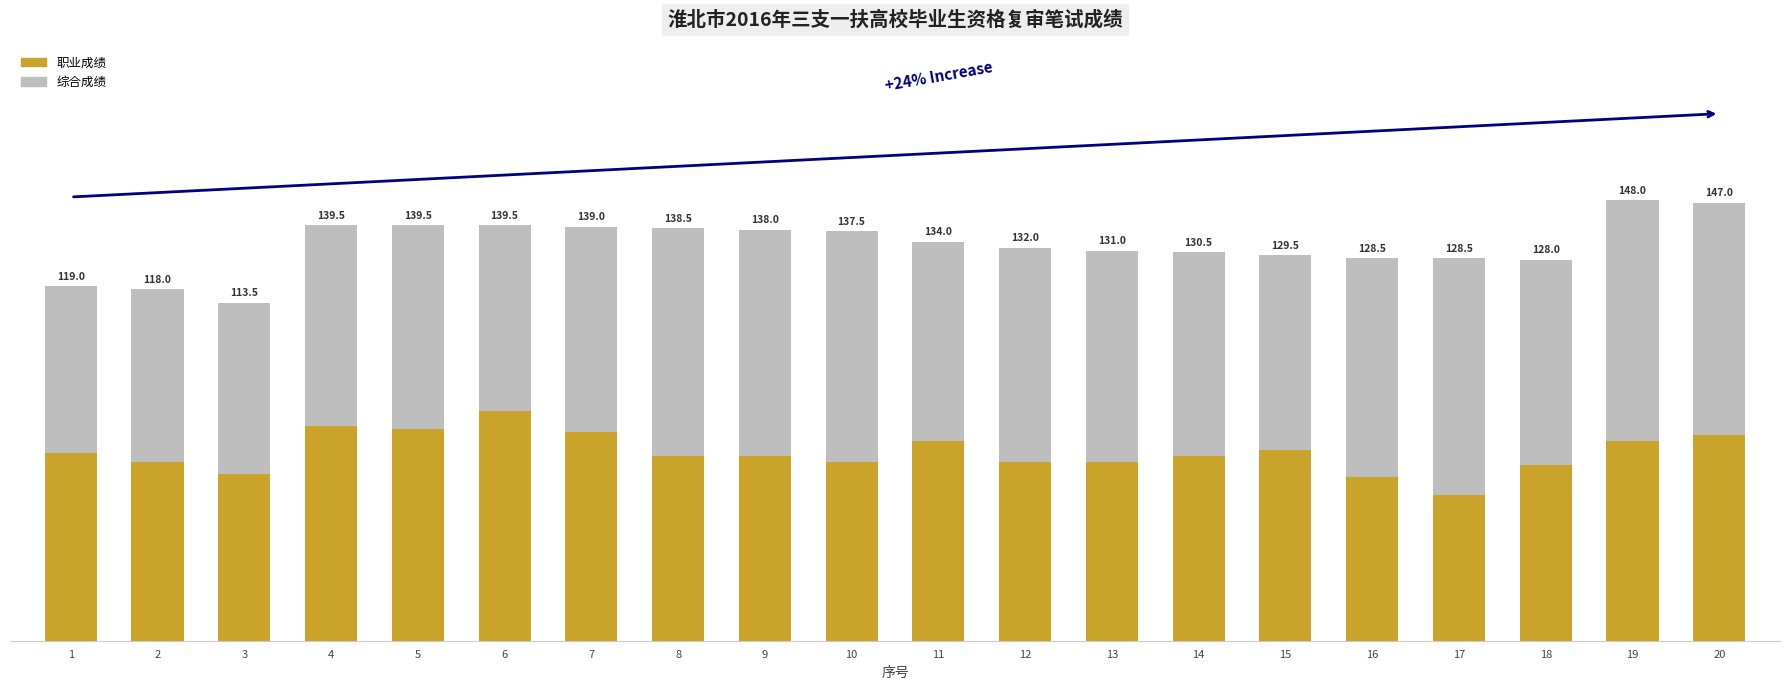

The 综合成绩 series shows 81.0 at 19. True or false?

True